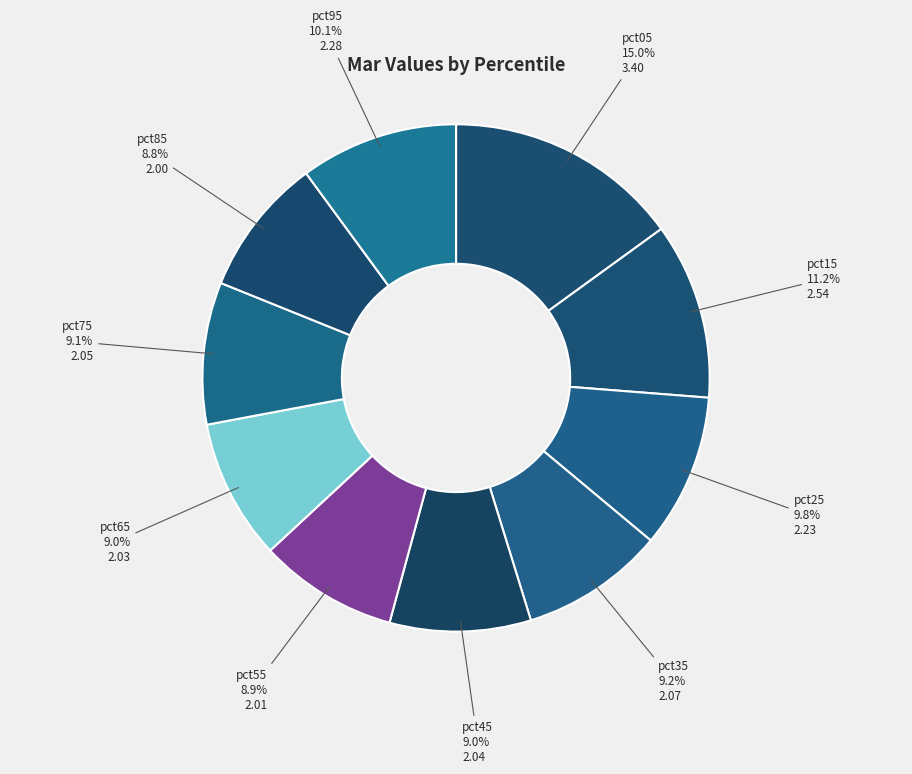

The pct05 slice represents 15% of the pie. True or false?

True